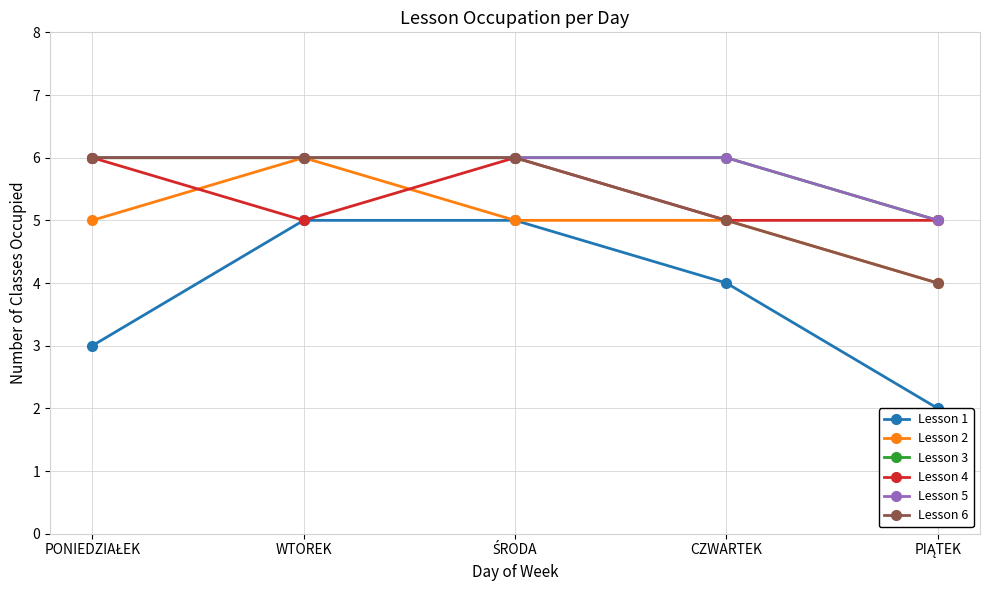

At which label does Lesson 3 reach its minimum?

PIĄTEK